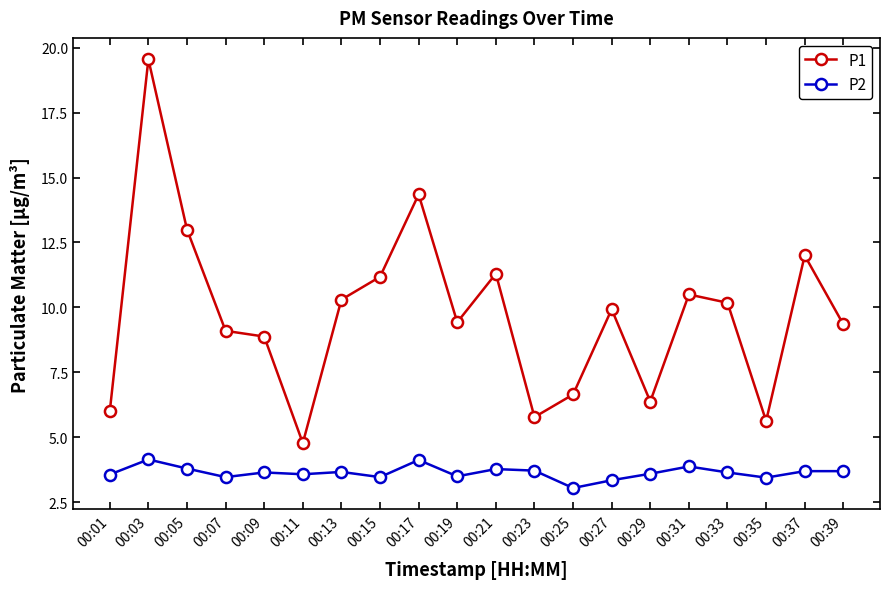

Which series has the widest spread of values?

P1